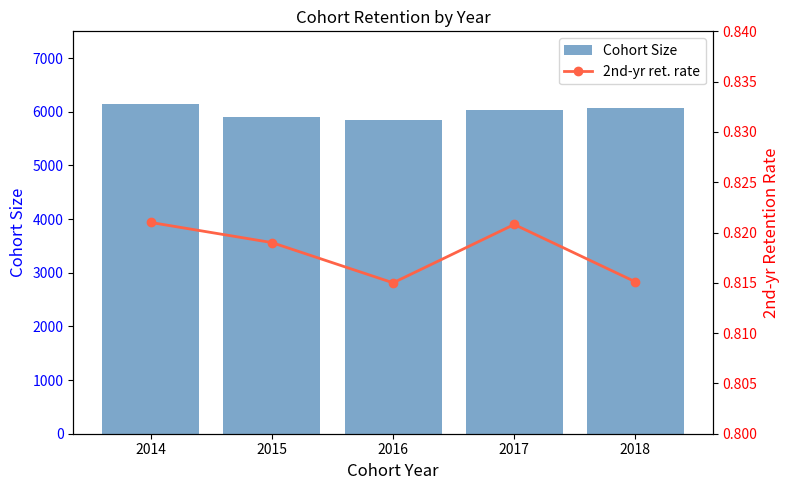

List the series in order of their peak value, highest first.

Cohort Size, 2nd-yr ret. rate